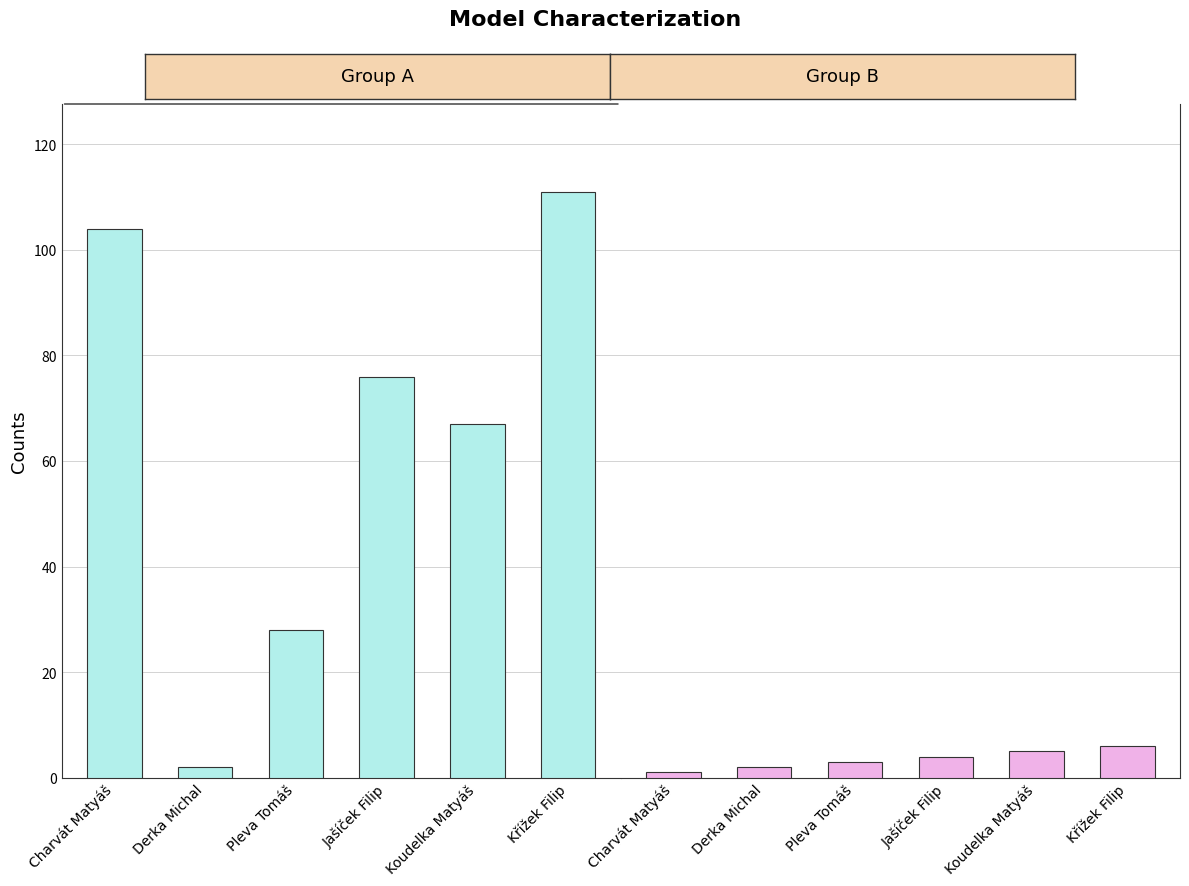

What is the label of the 3rd bar from the right?

Jašíček Filip